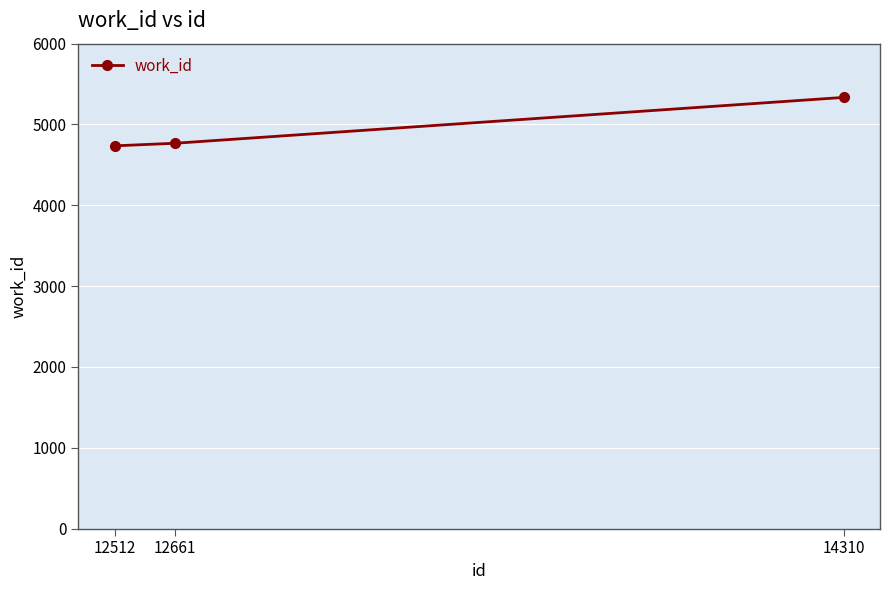

What is the minimum value shown in the chart?

4736